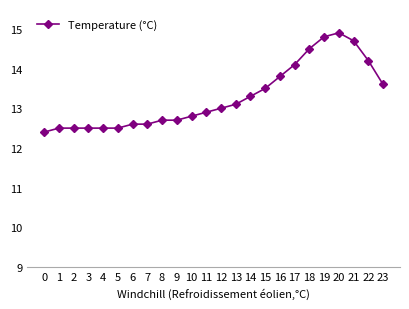

What is the difference between the values at 0 and 22?

1.8